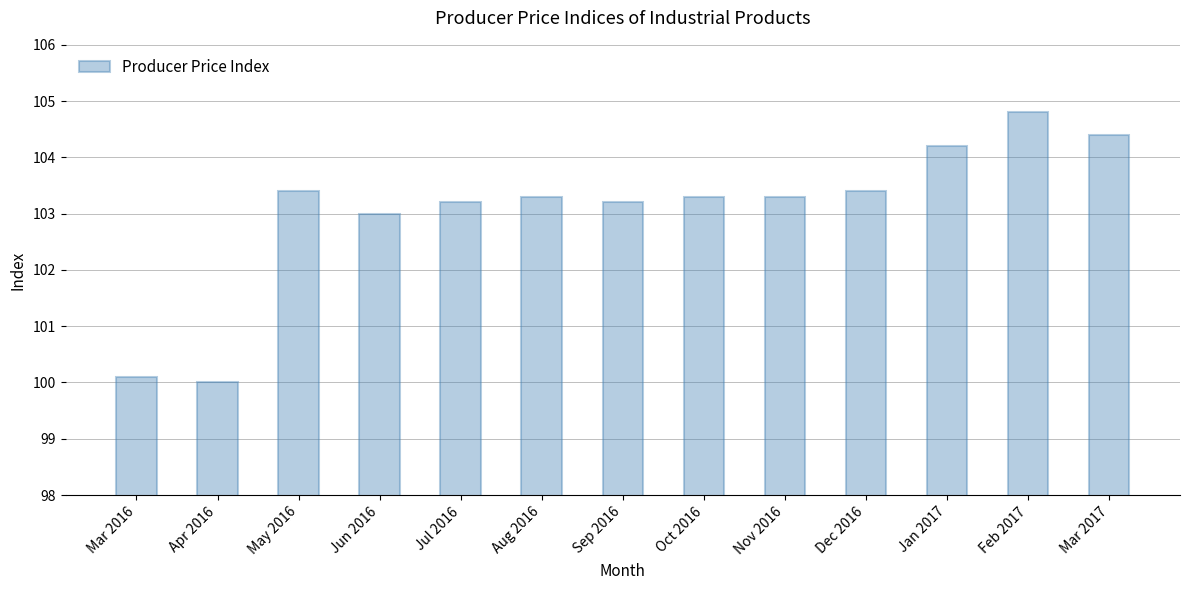

Is it true that the value at Dec 2016 is 153.6?

False